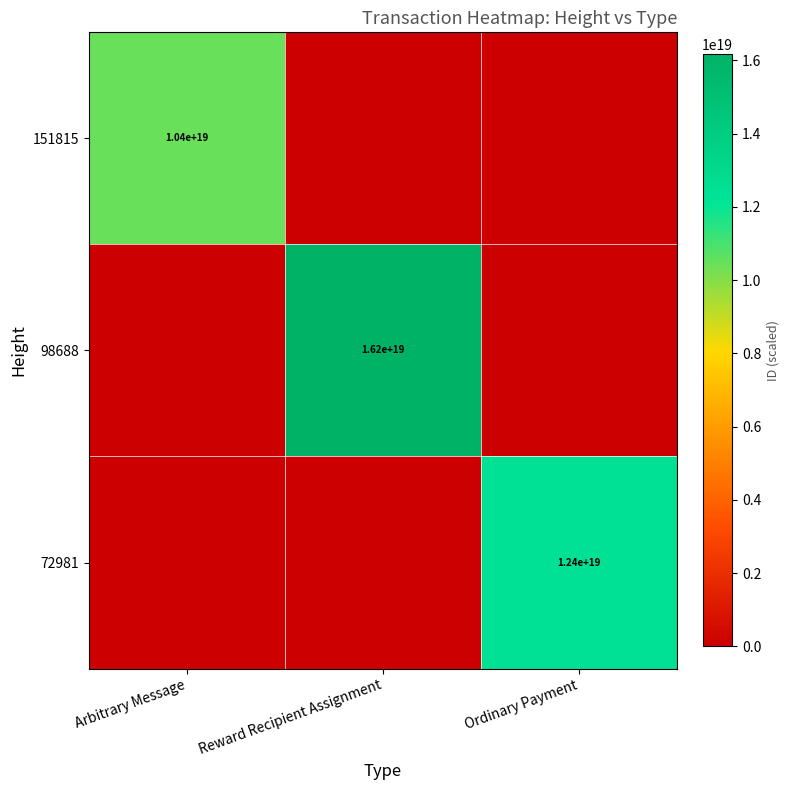

The value of 98688 at Reward Recipient Assignment is 8972741970590329856. True or false?

False